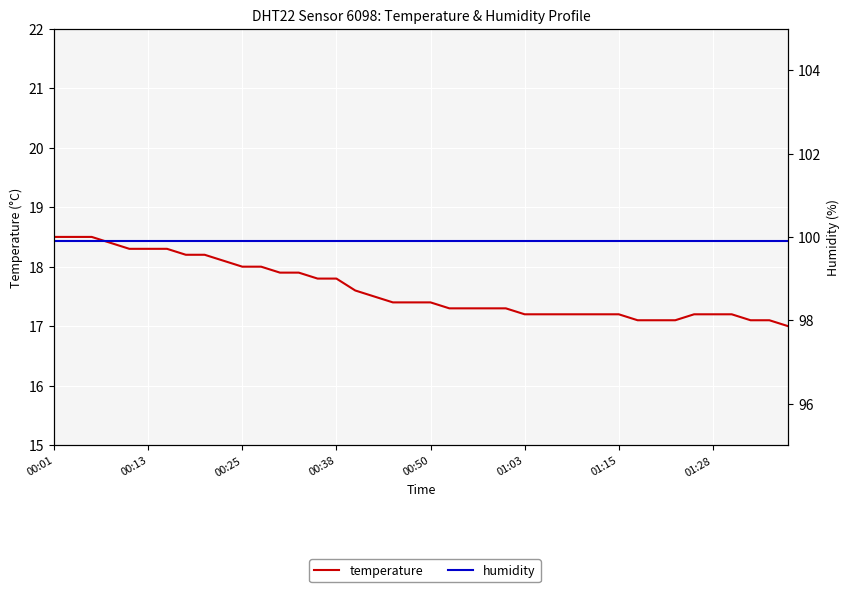

Which series has the largest total across all categories?

humidity